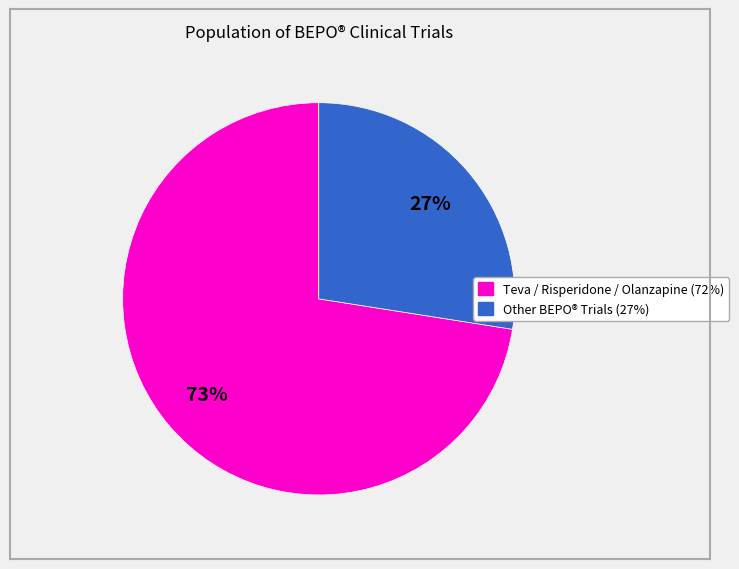

Is there any slice that represents more than half of the pie?

Yes